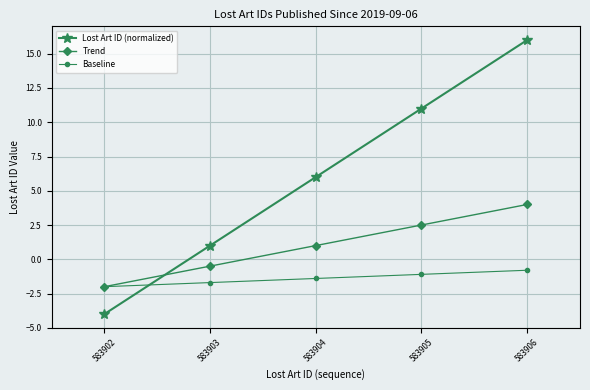

Rank the series by their maximum value, from lowest to highest.

Baseline, Trend, Lost Art ID (normalized)